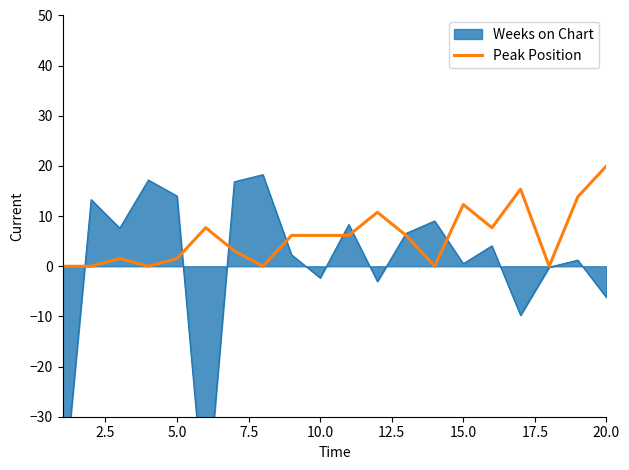

True or false: Peak Position has a value of 6.2 at 10.0.

True